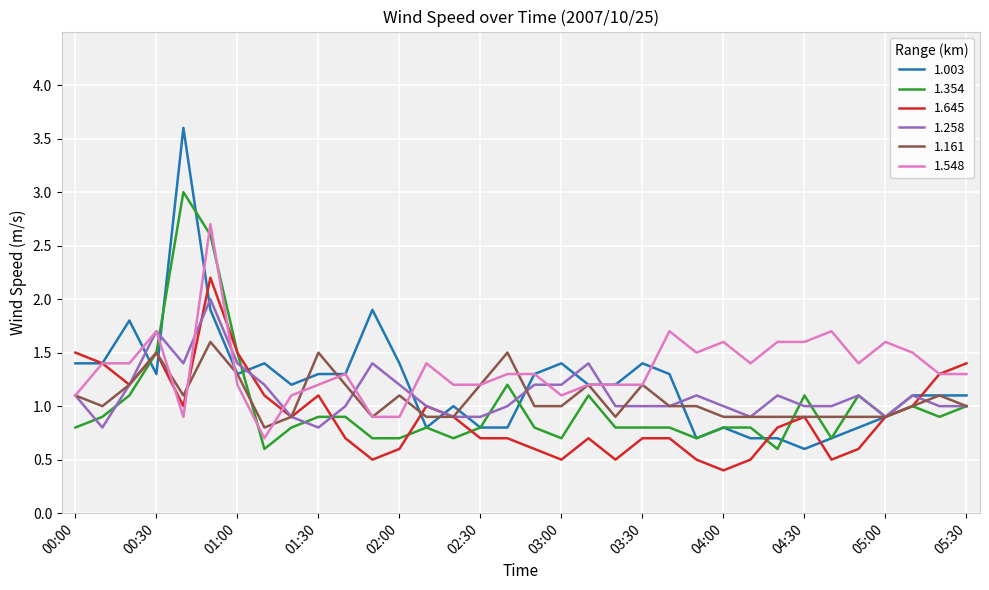

At how many categories does at least one series exceed 1?

34